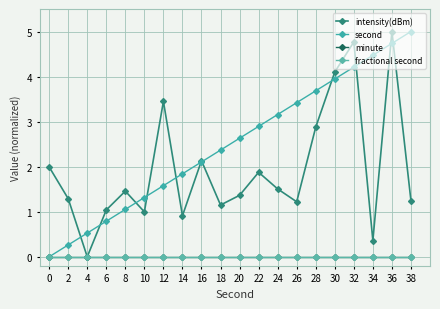

Is this an area chart (filled region under the line)?

No